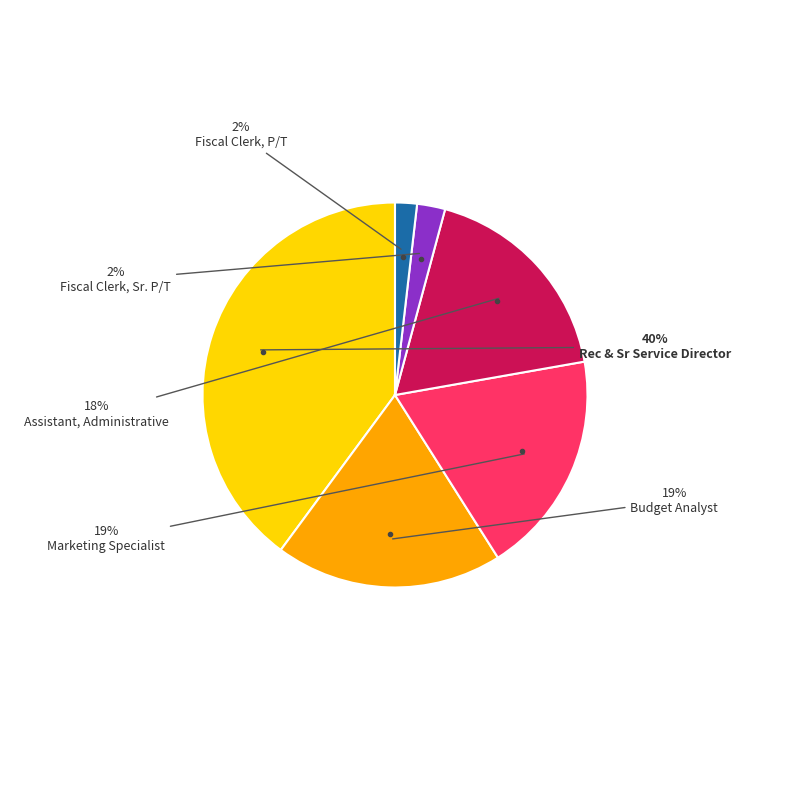

To the nearest percent, what is the difference between the largest and smallest slice percentages?

38%